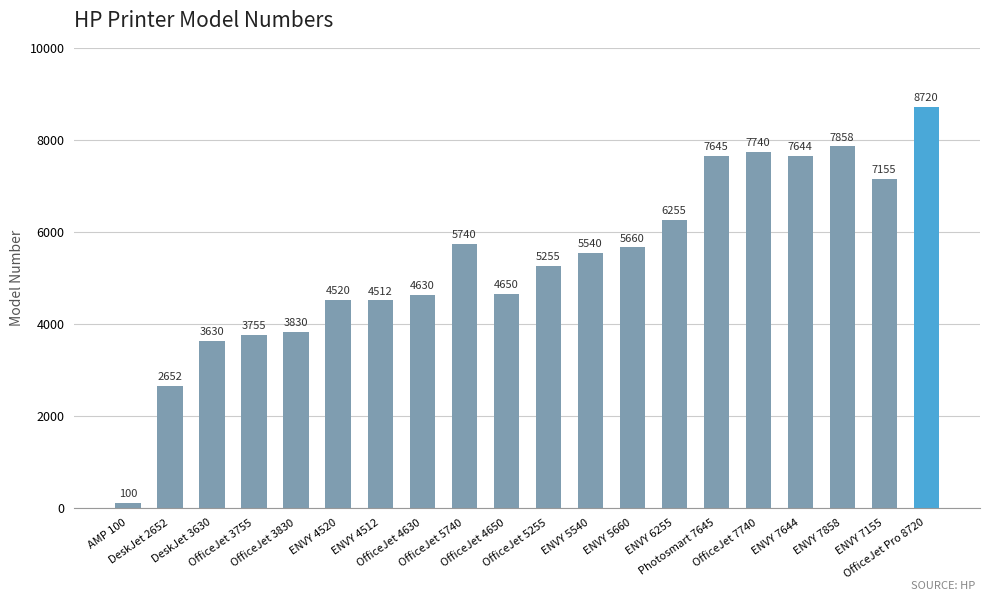

Reading left to right, what are all the values shown in this chart?

AMP 100=100	DeskJet 2652=2652	DeskJet 3630=3630	OfficeJet 3755=3755	OfficeJet 3830=3830	ENVY 4520=4520	ENVY 4512=4512	OfficeJet 4630=4630	OfficeJet 5740=5740	OfficeJet 4650=4650	OfficeJet 5255=5255	ENVY 5540=5540	ENVY 5660=5660	ENVY 6255=6255	Photosmart 7645=7645	OfficeJet 7740=7740	ENVY 7644=7644	ENVY 7858=7858	ENVY 7155=7155	OfficeJet Pro 8720=8720